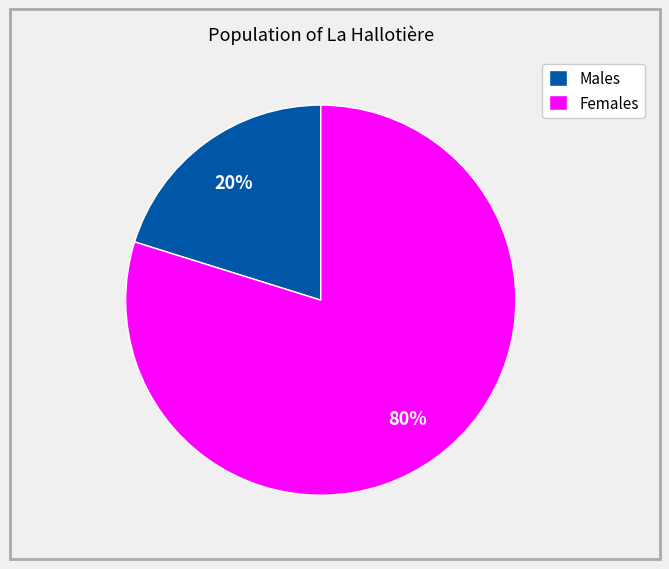

True or false: Females accounts for 85% of the total.

False